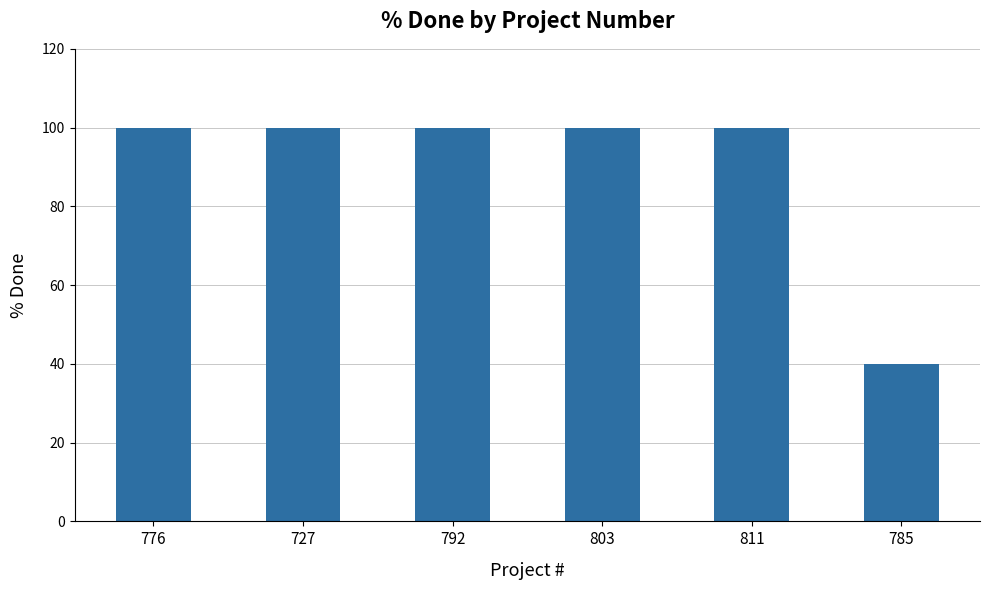

What is the change in value from 803 to 785?

-60